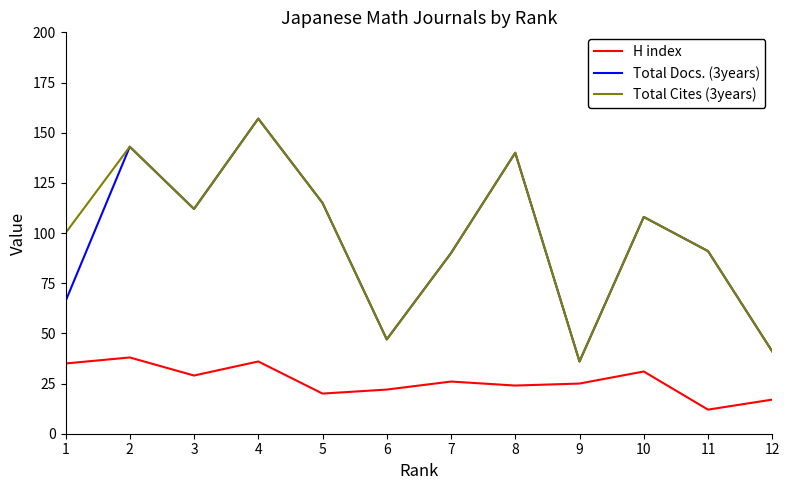

Is the value of Total Docs. (3years) at 4 greater than the value of H index at 2?

Yes